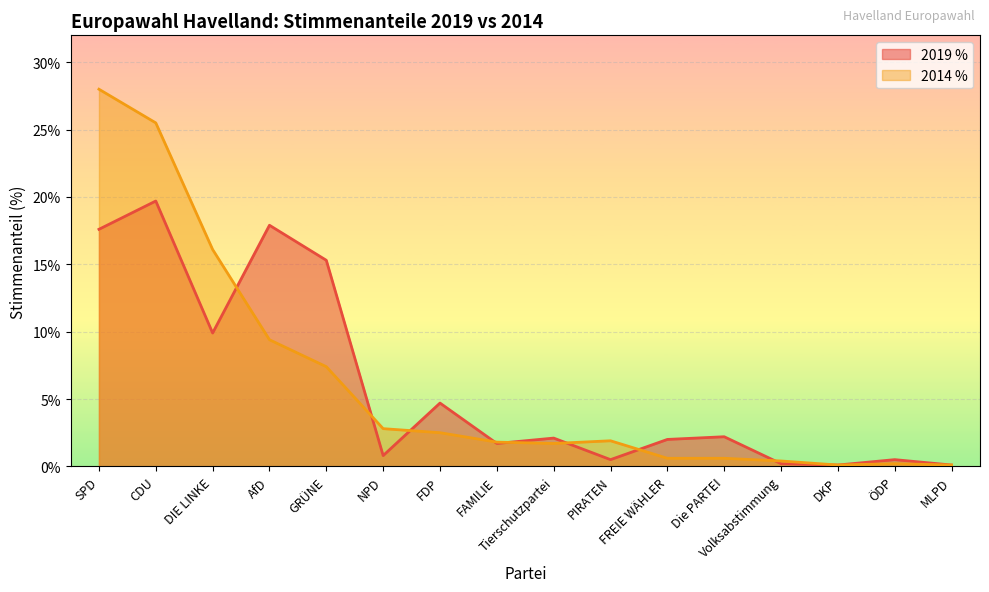

At ÖDP, list the series in order from largest to smallest.

2019 %, 2014 %